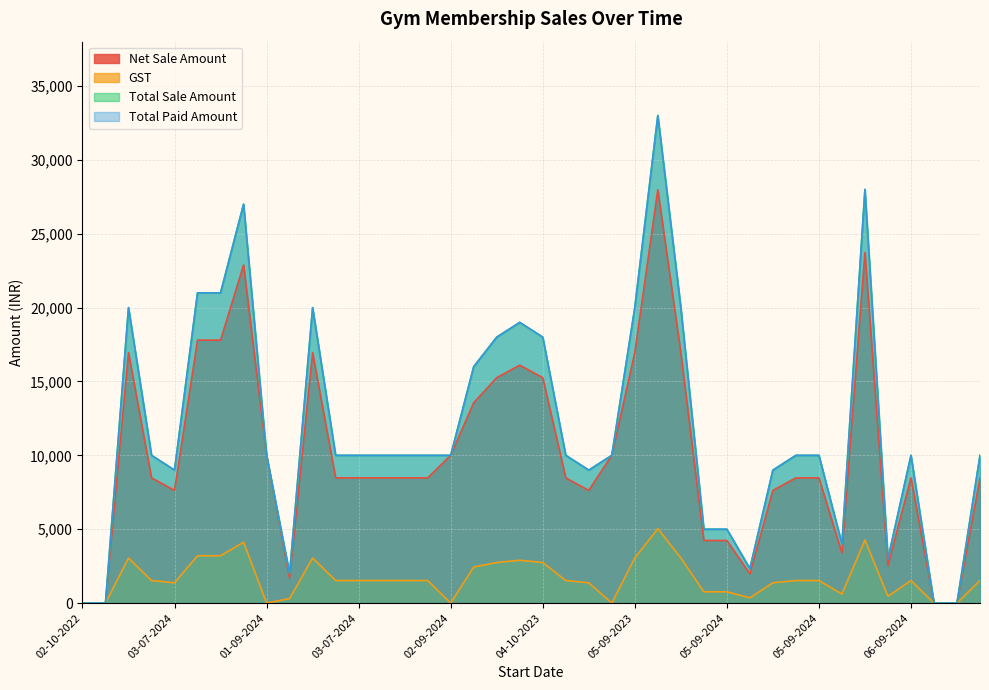

Which category has the lowest value in the Net Sale Amount series?

02-10-2022